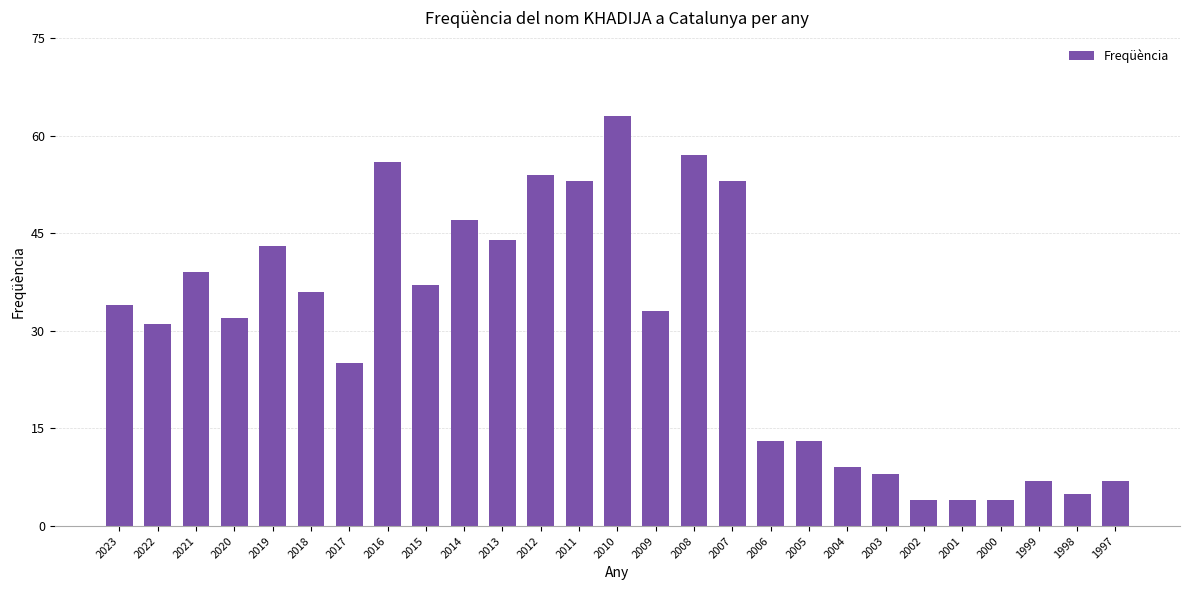

What is the difference between the values at 2001 and 2009?

29